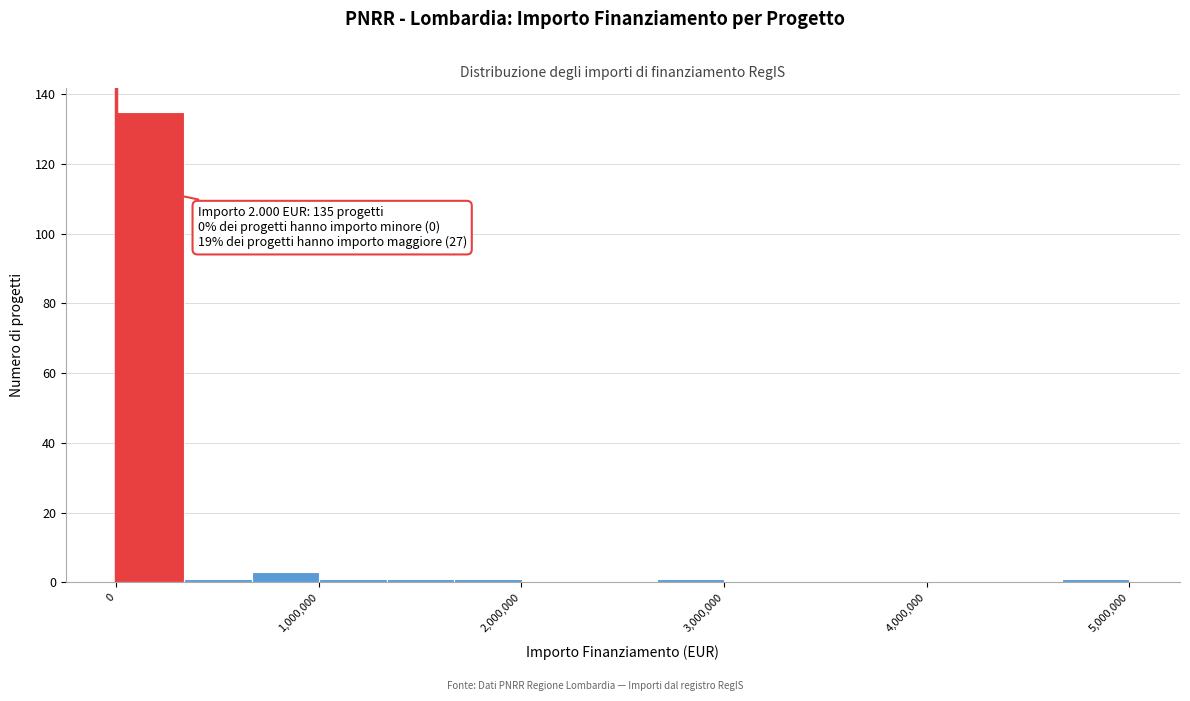

Around what value on the x-axis is the tallest bar? Give the approximate position of its centre, as read against the axis.

200000